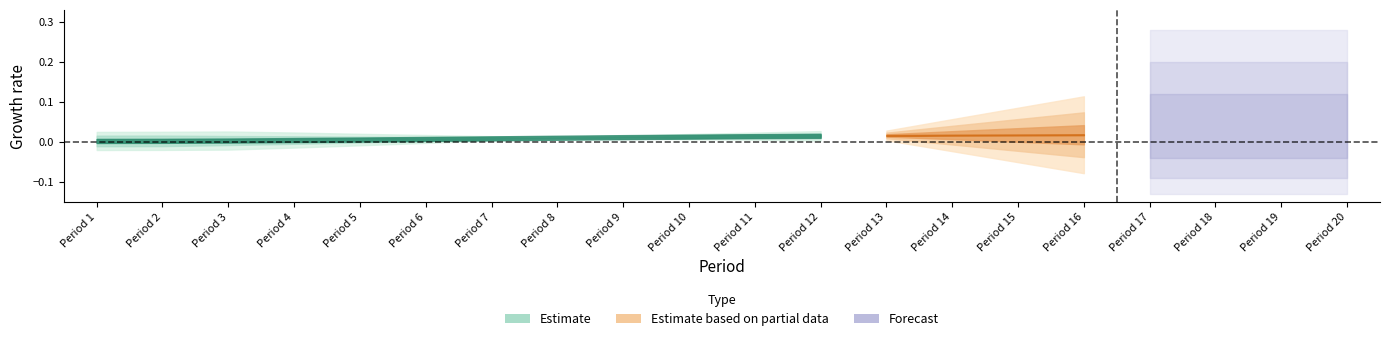

Is this an area chart (filled region under the line)?

No